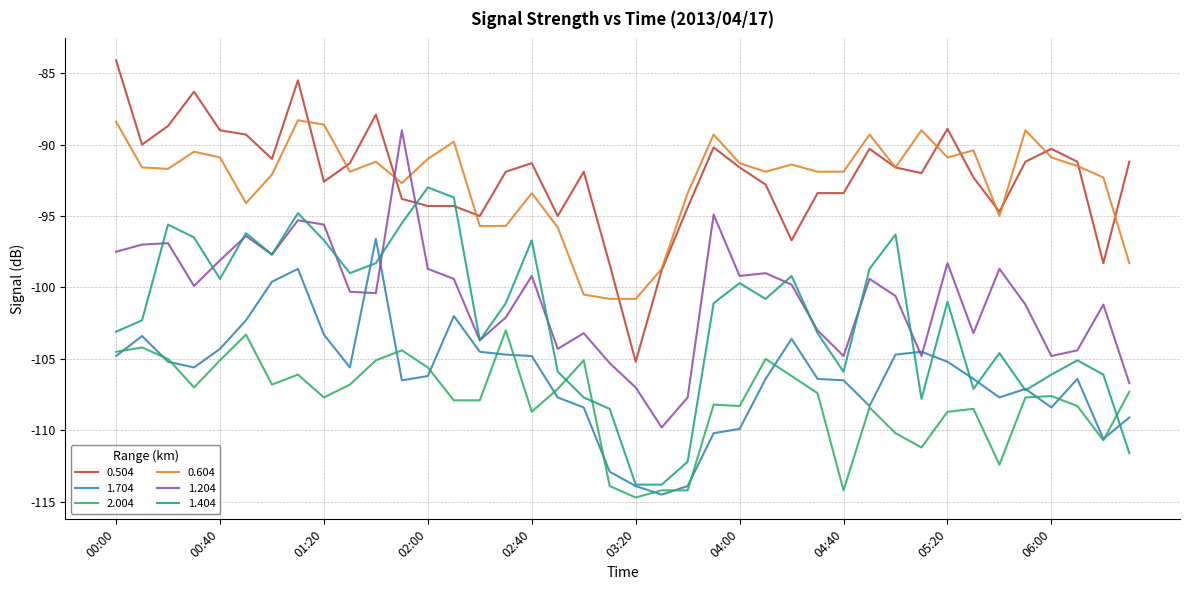

True or false: 1.204 has more than 0 points higher than both neighbors.

True